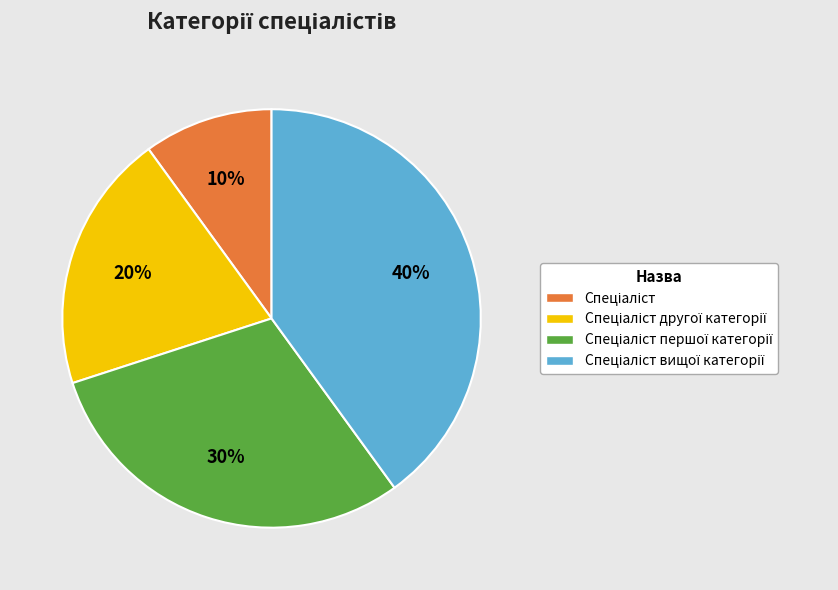

To the nearest percent, what is the difference between the largest and smallest slice percentages?

30%